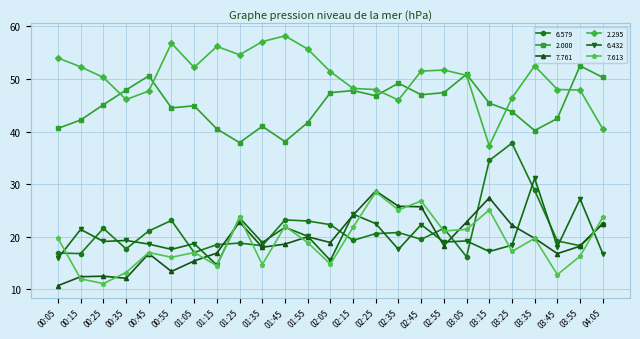

What is the label of the 11th point from the left?

01:45